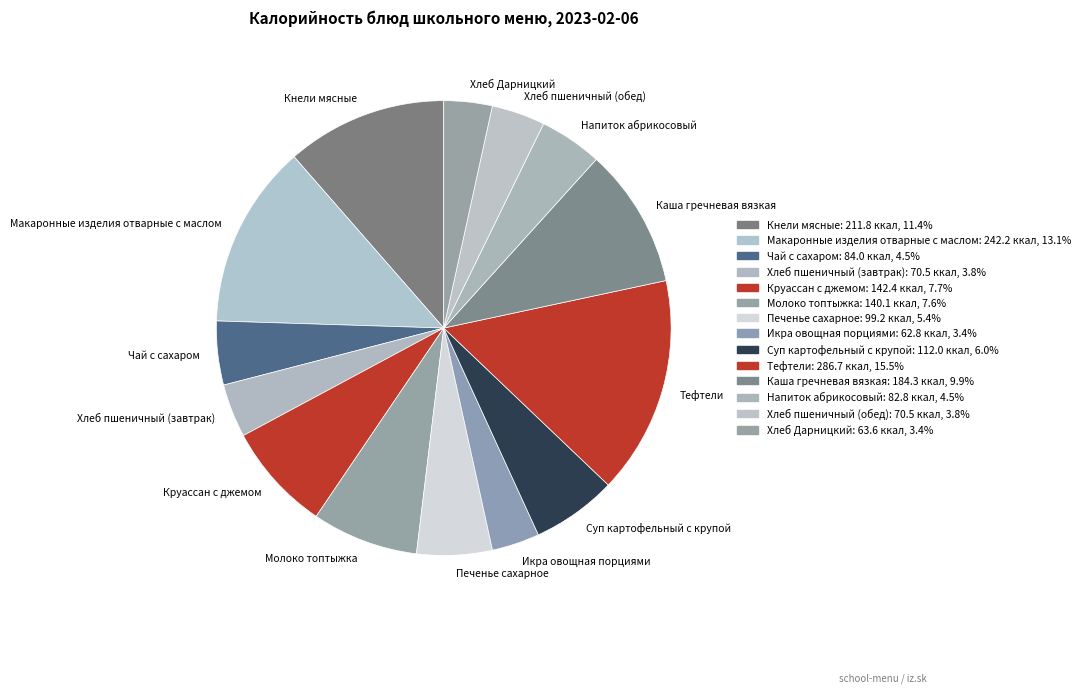

Is the sum of Печенье сахарное and Хлеб пшеничный (завтрак) greater than half?

No